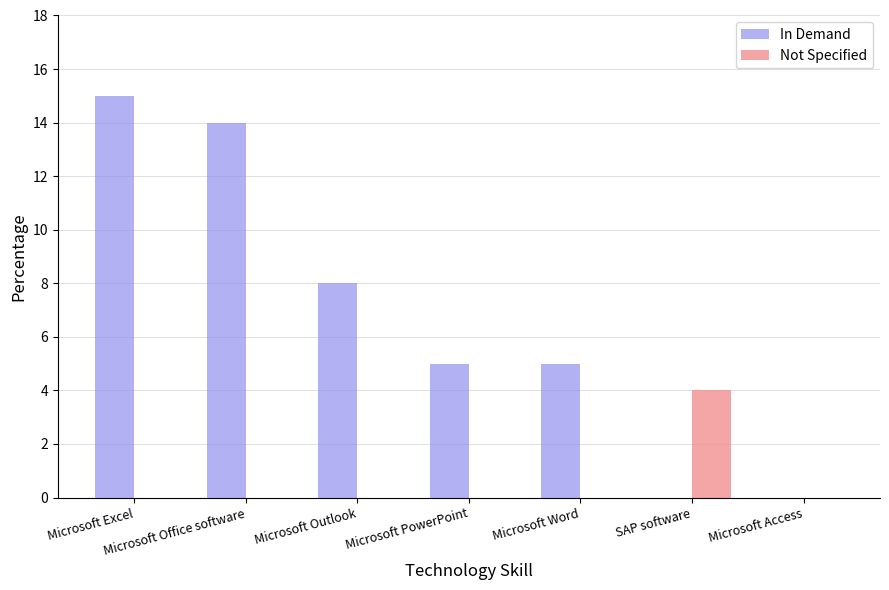

Are the bars horizontal?

No